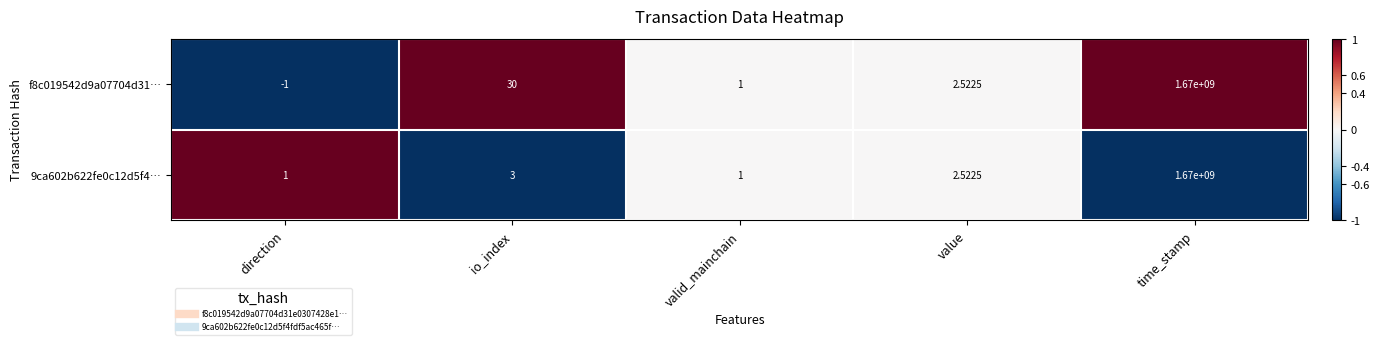

List the labels in order of f8c019542d9a07704d31… value, smallest first.

direction, valid_mainchain, value, io_index, time_stamp